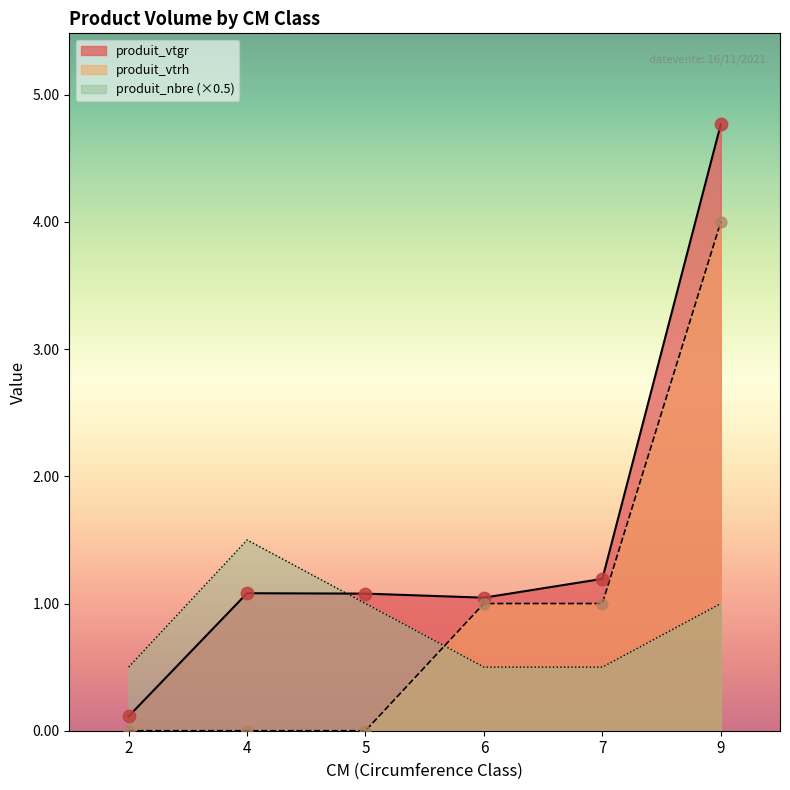

Is the value of produit_nbre at 6 greater than the value of produit_vtgr at 5?

No